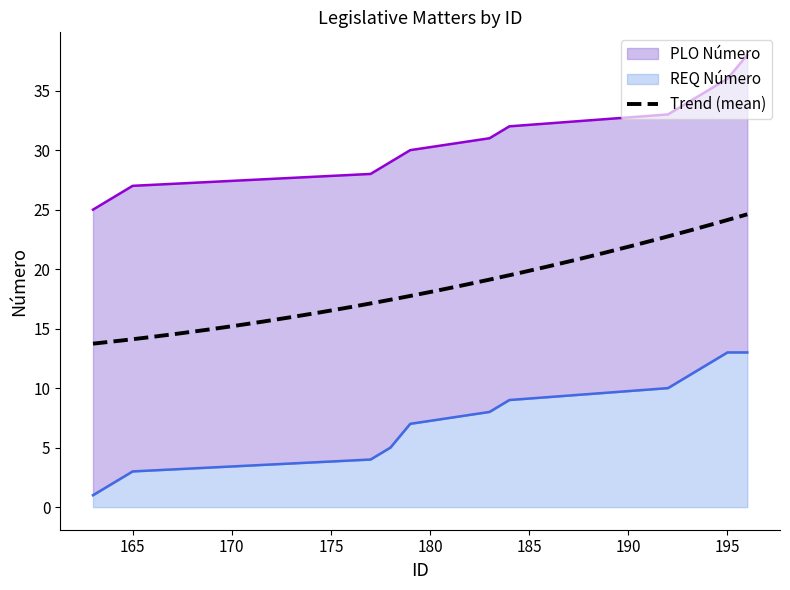

What is the sum of the REQ Número values at 192 and 178?

15